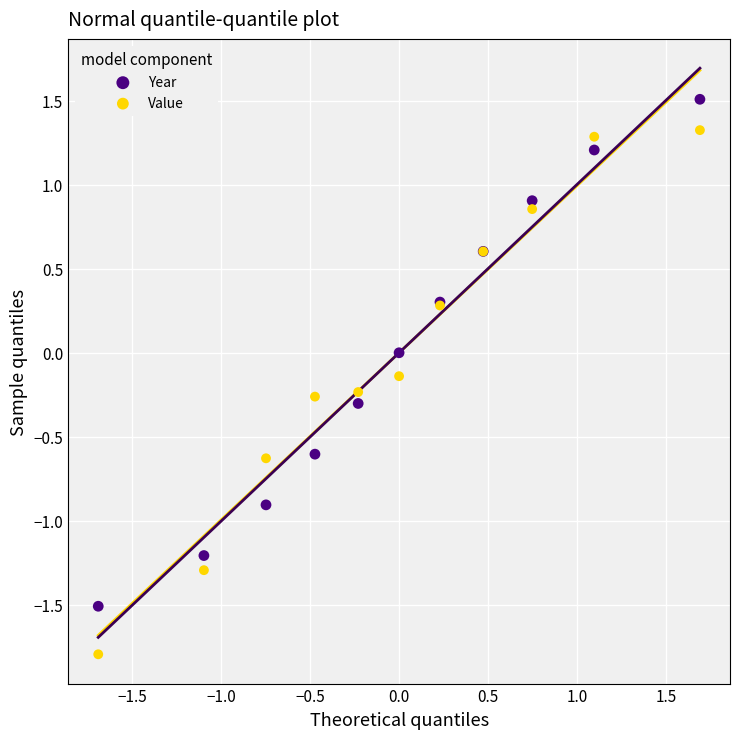

Which series contains the lowest Y value?

Value